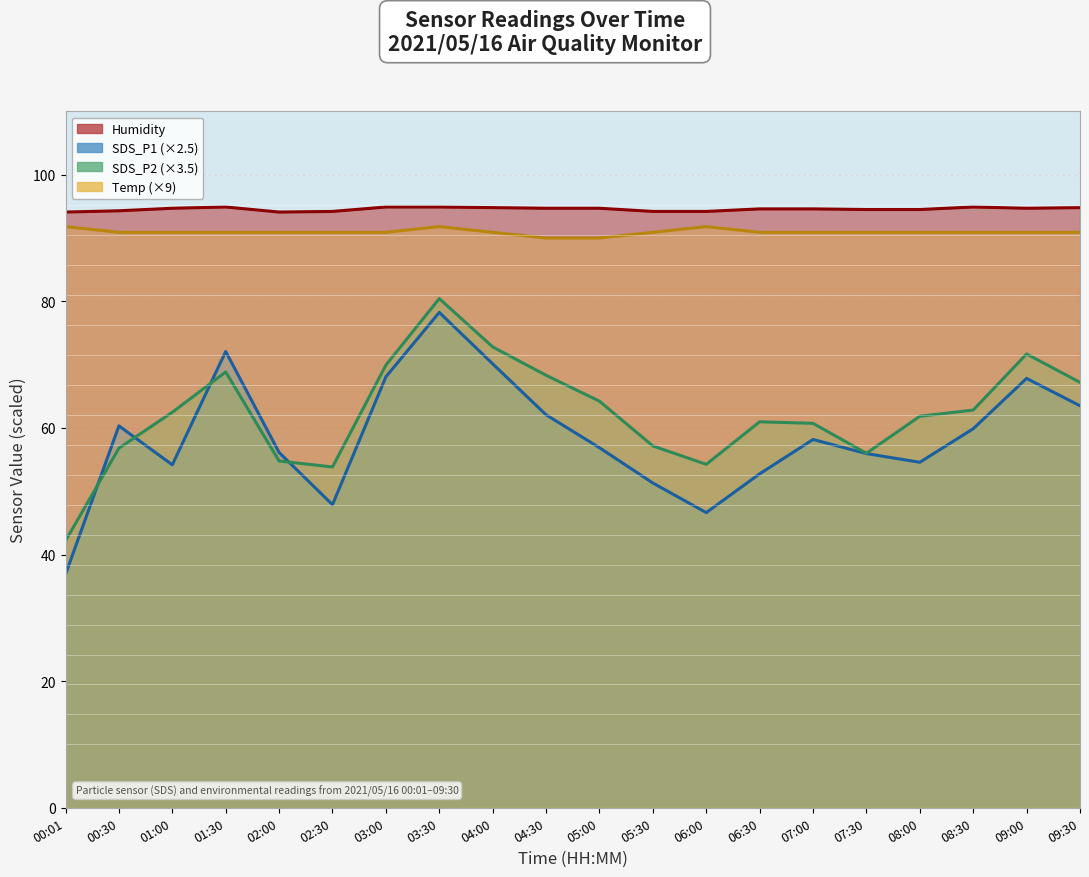

Between 05:30 and 06:30, which series saw the biggest shift?

SDS_P2